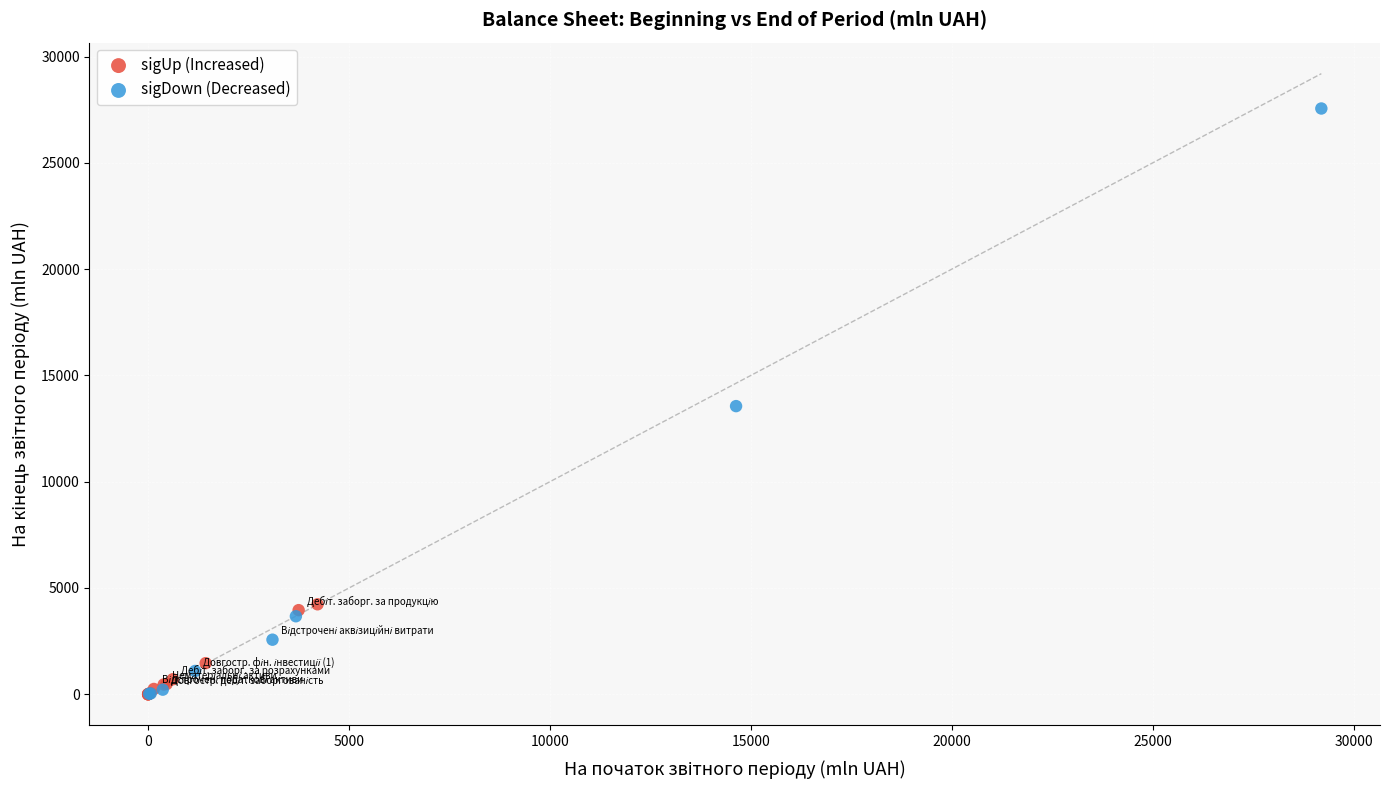

Which series contains the highest Y value?

sigDown (Decreased)